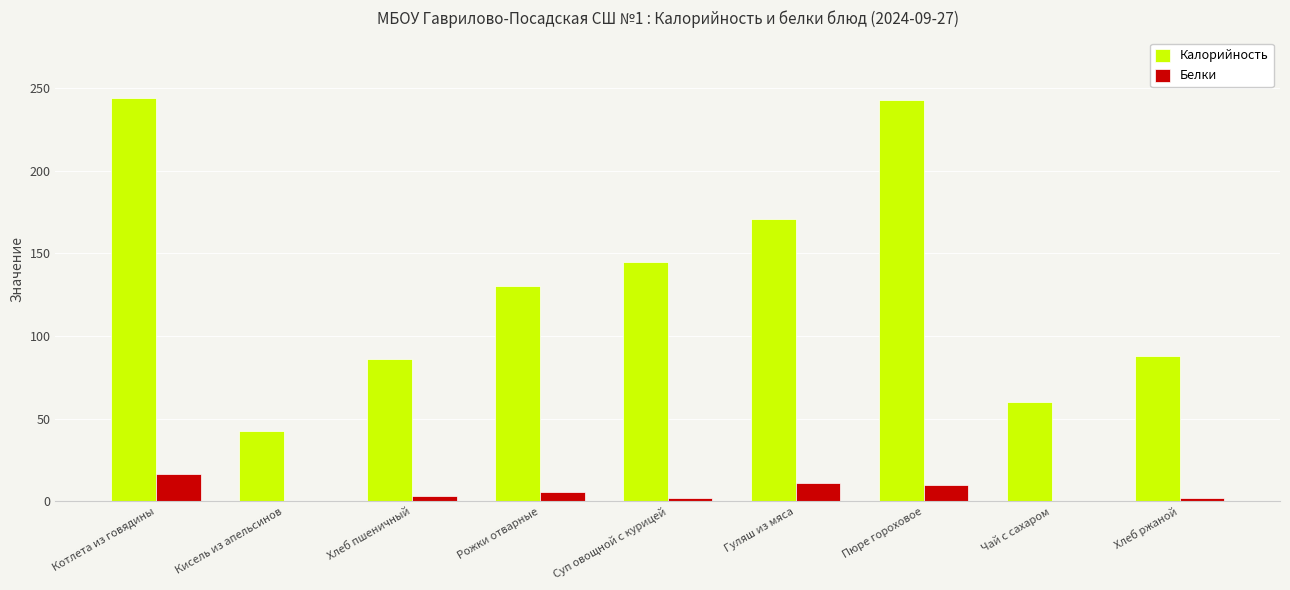

Does the chart contain stacked bars?

No